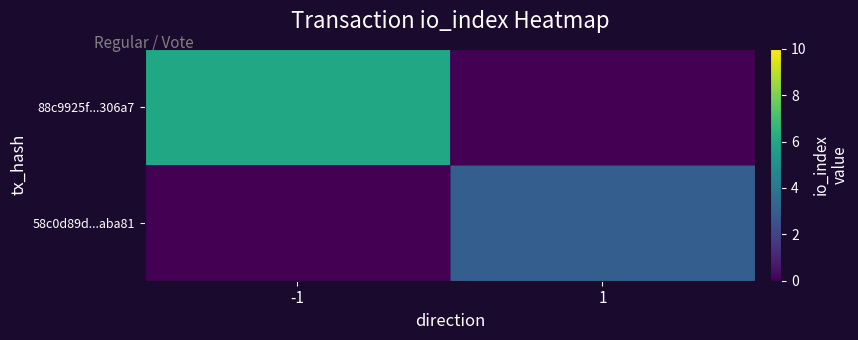

Reading left to right, what are all the values shown in this chart?

88c9925f...306a7: -1=6	1=0
58c0d89d...aba81: -1=0	1=3